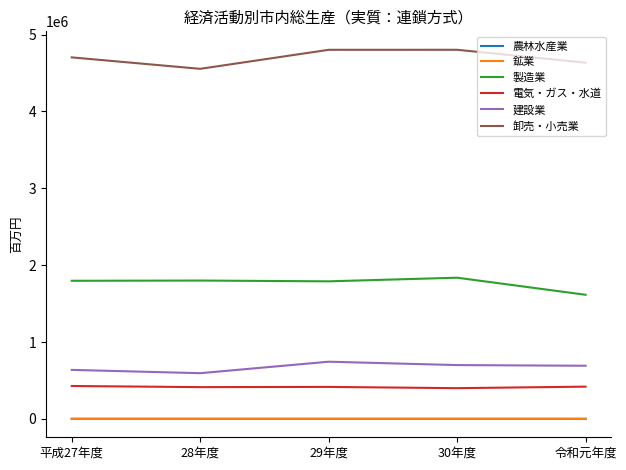

What is the maximum value shown in the chart?

4802563